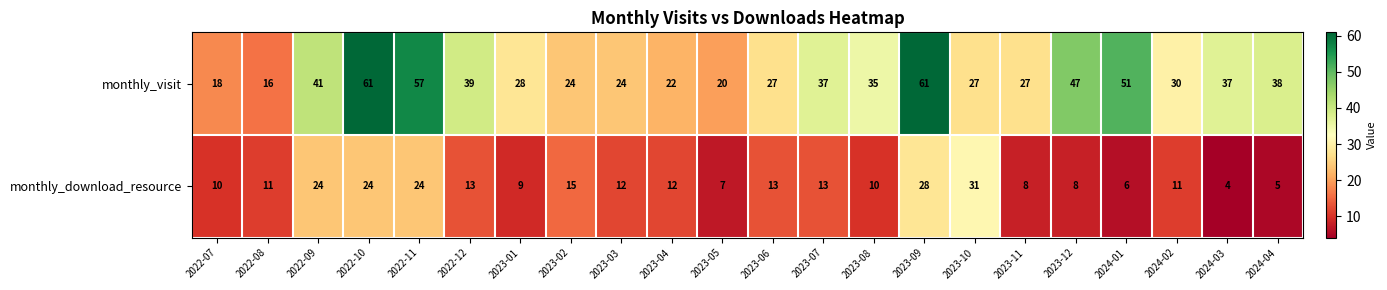

Which label corresponds to the smallest value in the chart?

2024-03